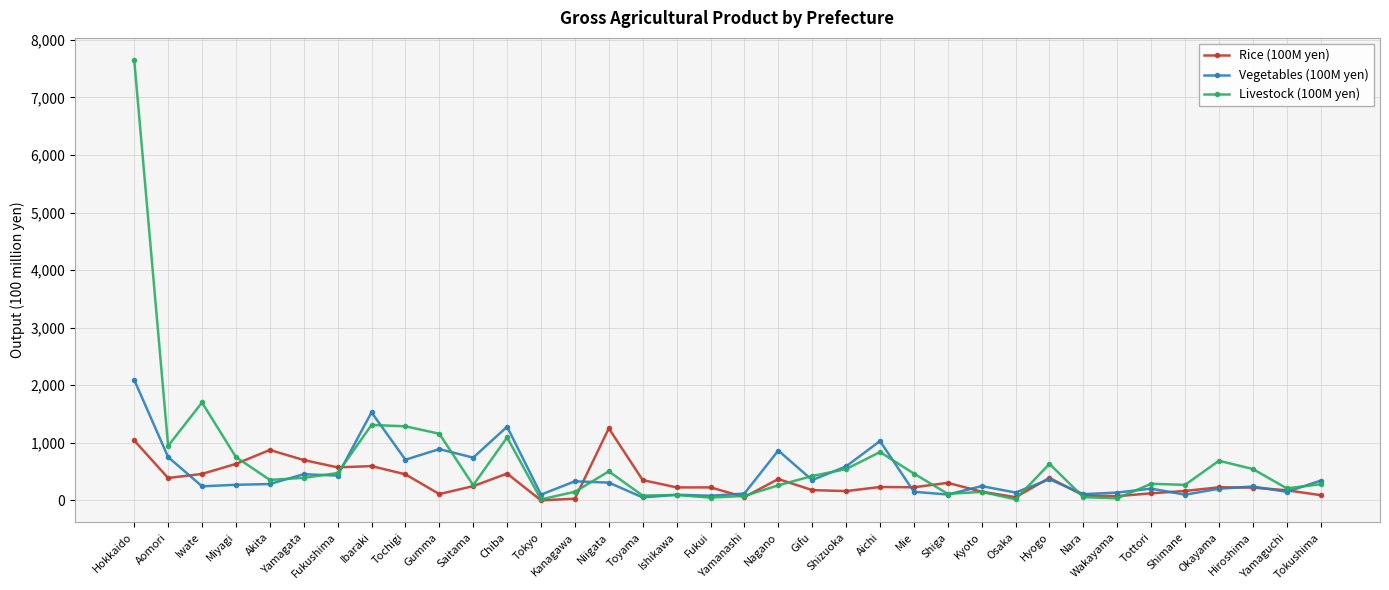

Which series has the widest spread of values?

Livestock (100M yen)